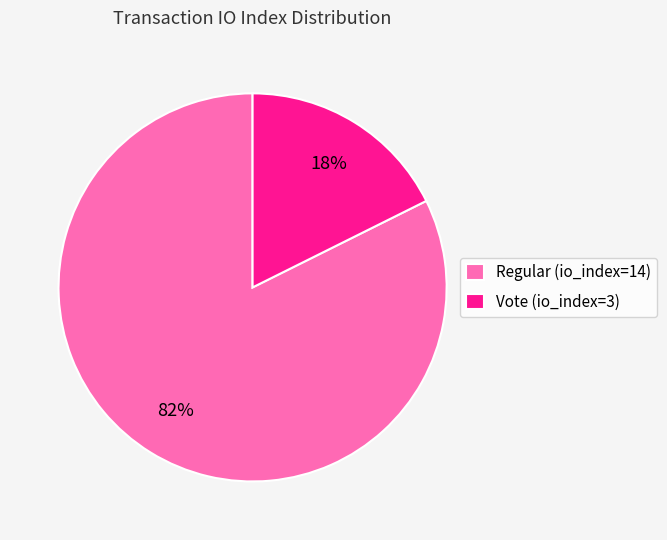

To the nearest percent, what is the combined percentage of Regular (io_index=14) and Vote (io_index=3)?

100%